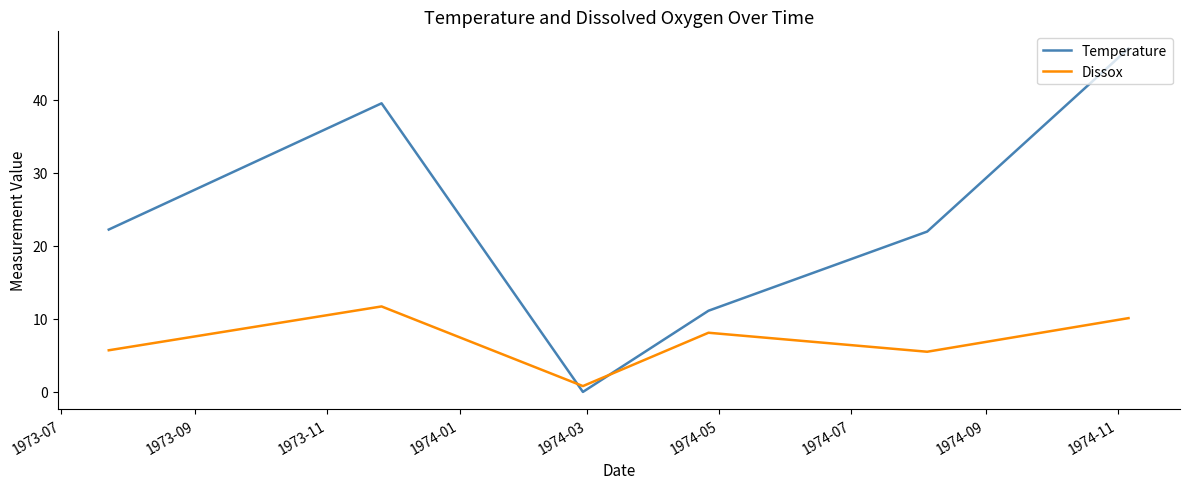

True or false: Dissox and Temperature intersect in this chart.

True